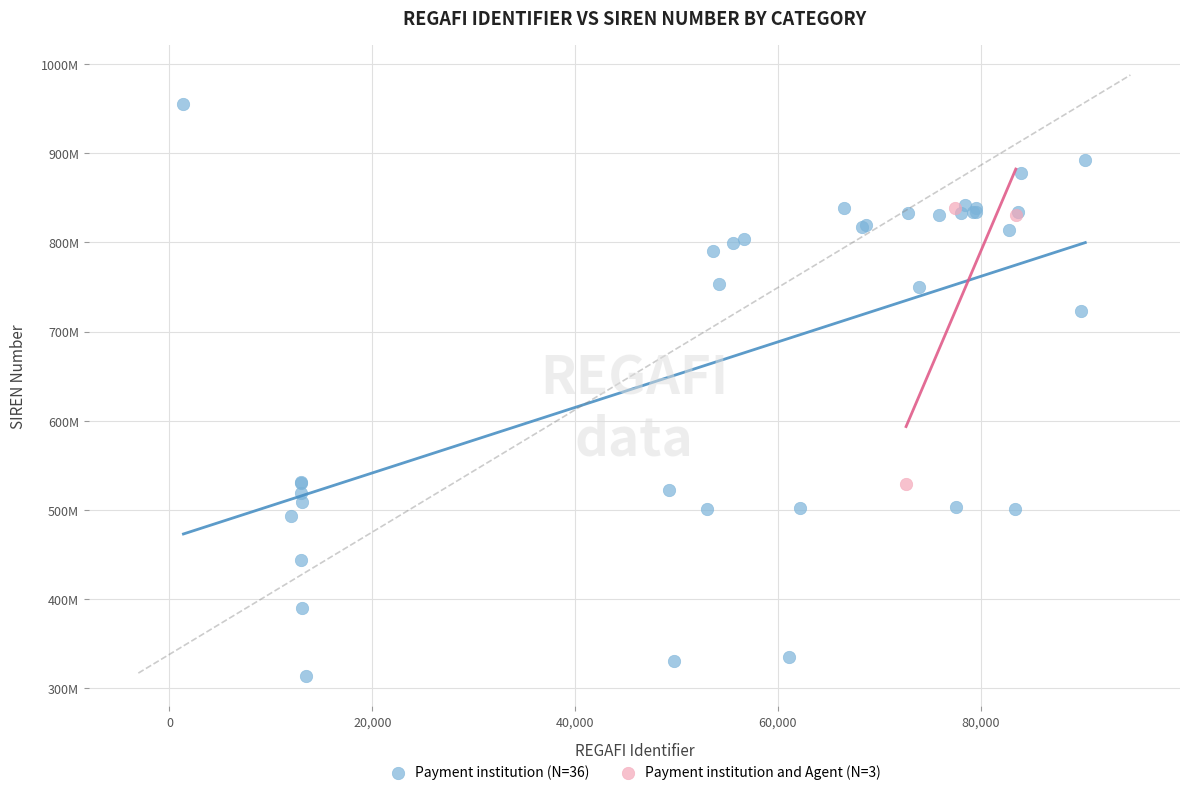

What are all the series names shown in the legend?

Payment institution (N=36), Payment institution and Agent (N=3)